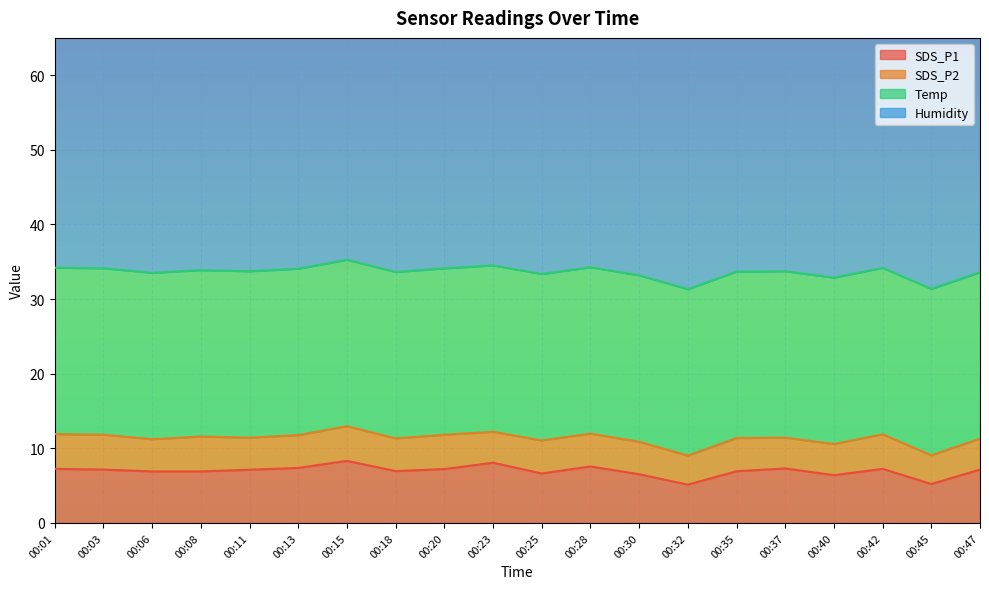

At which category does the chart reach its minimum across all series?

00:45